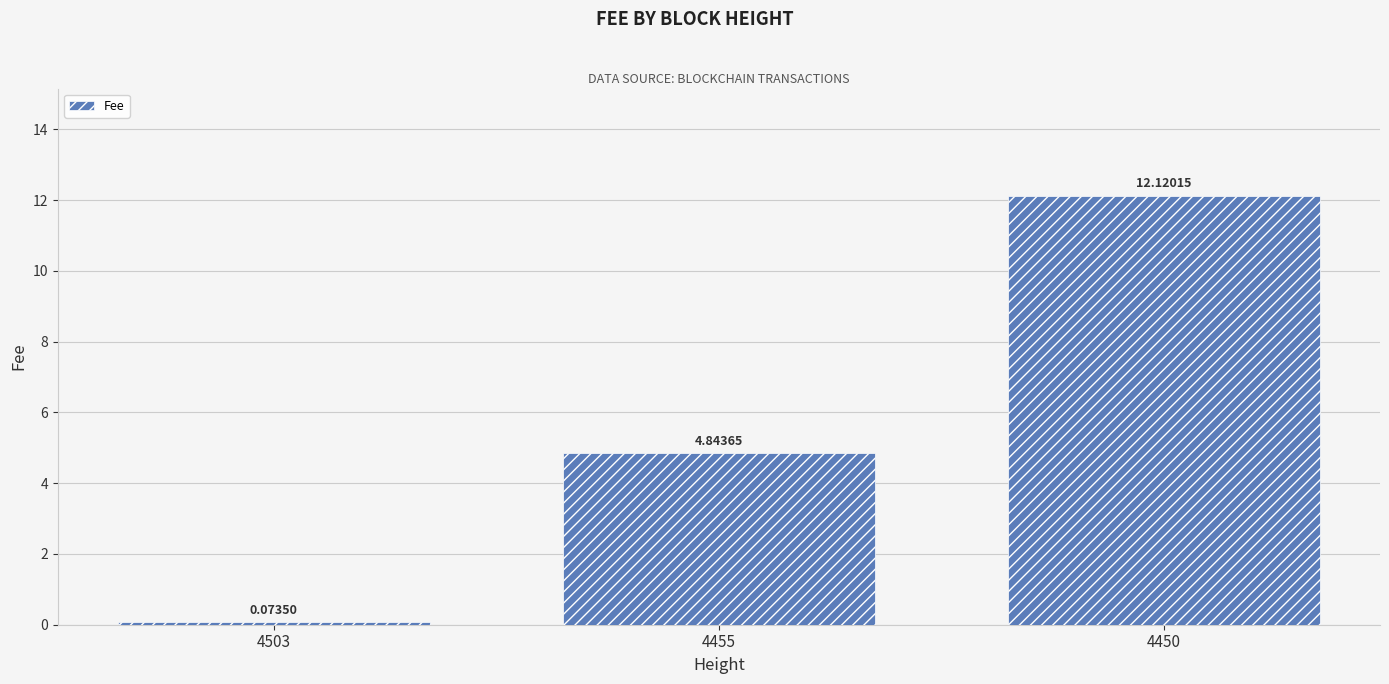

Approximately how many times larger is the value at 4450 compared to 4455?

2.5